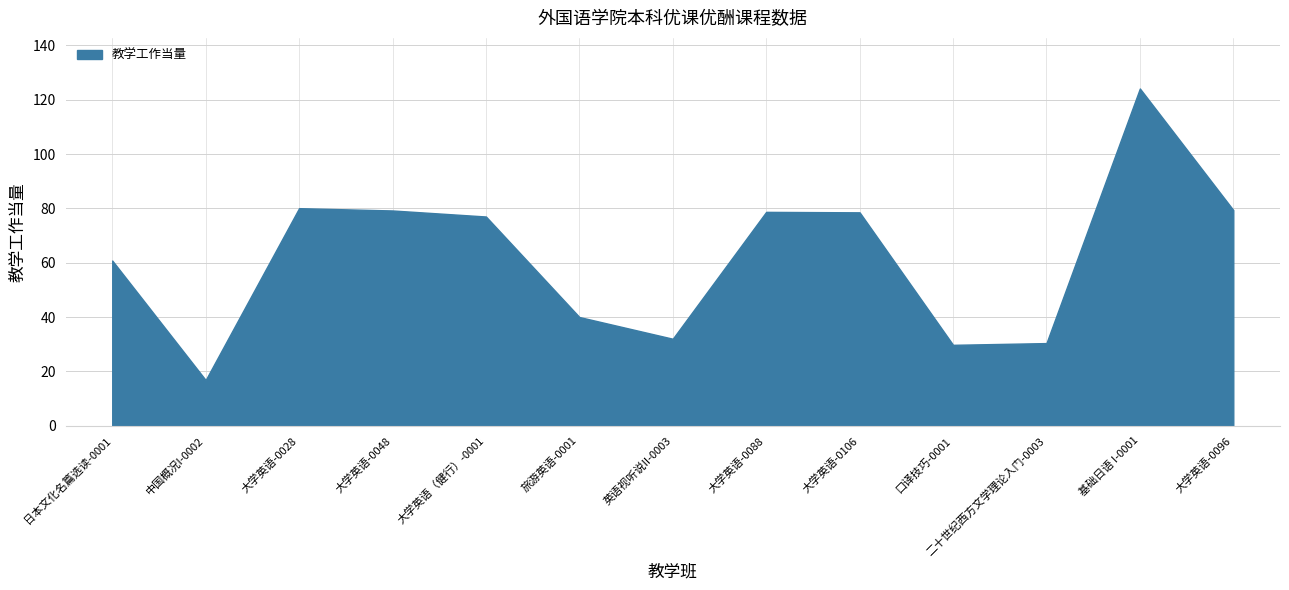

Which has a higher value, 中国概况I-0002 or 大学英语（健行）-0001?

大学英语（健行）-0001